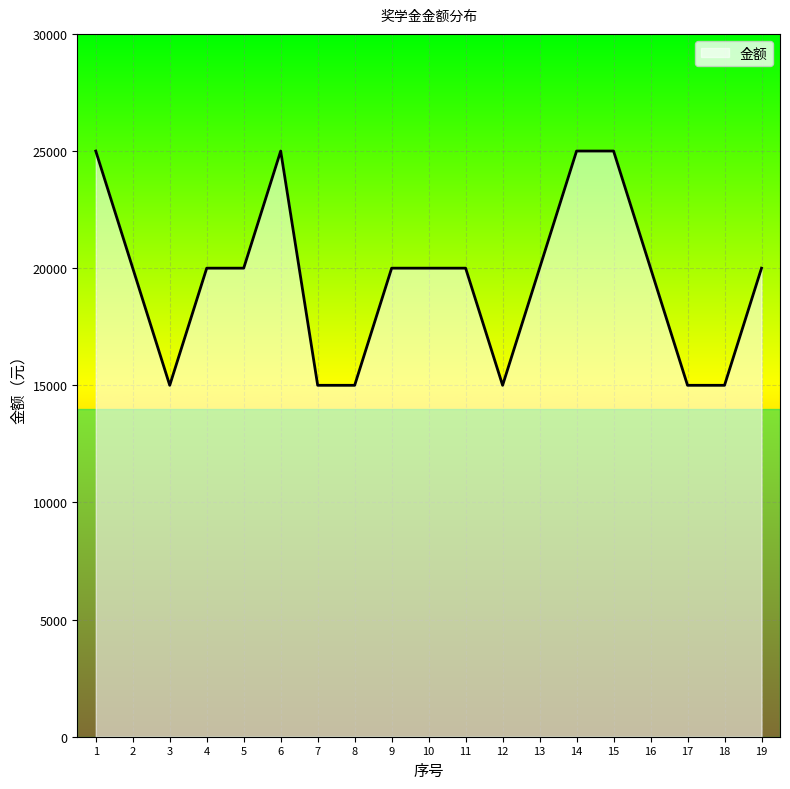

How many lines are shown in the chart?

1